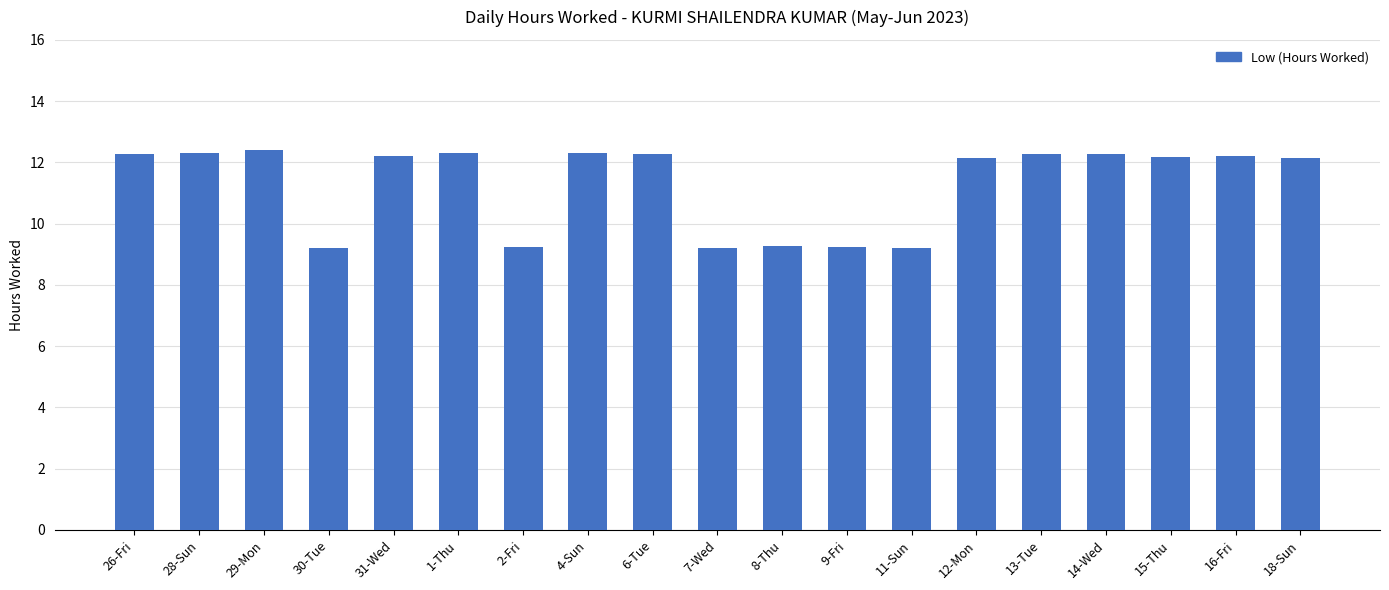

What is the ratio of the value at 7-Wed to the value at 30-Tue?

1.0